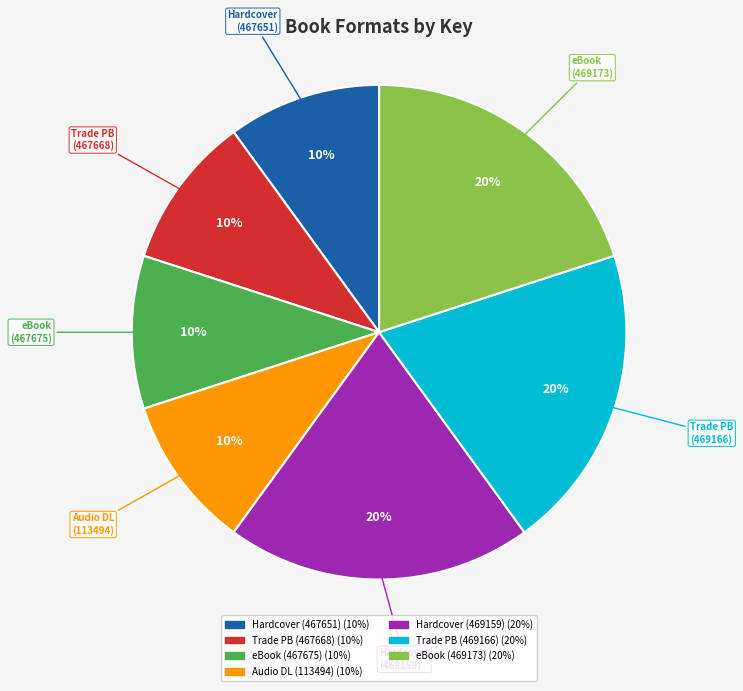

To the nearest percent, what is the difference between the largest and smallest slice percentages?

10%